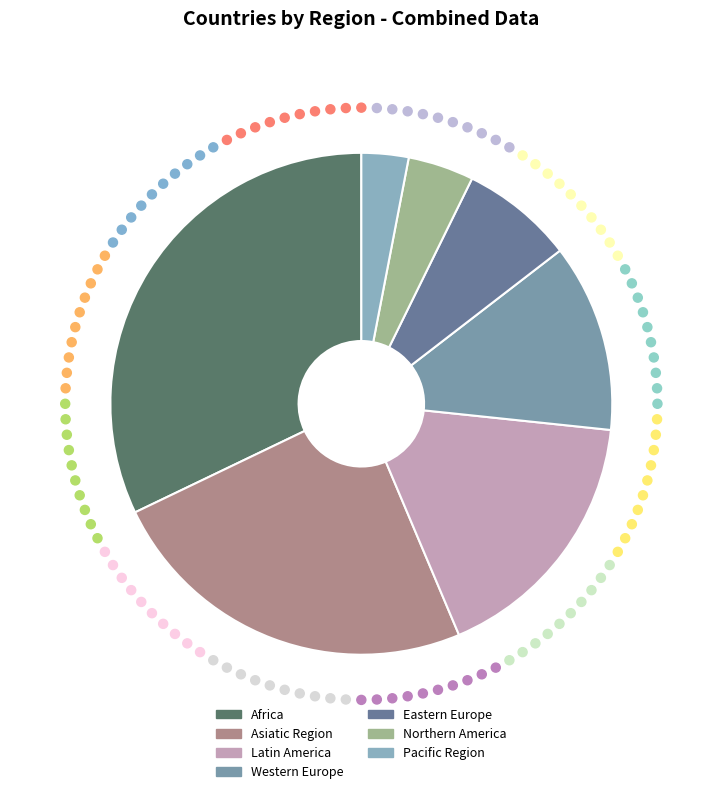

Which slice is the smallest?

Pacific Region